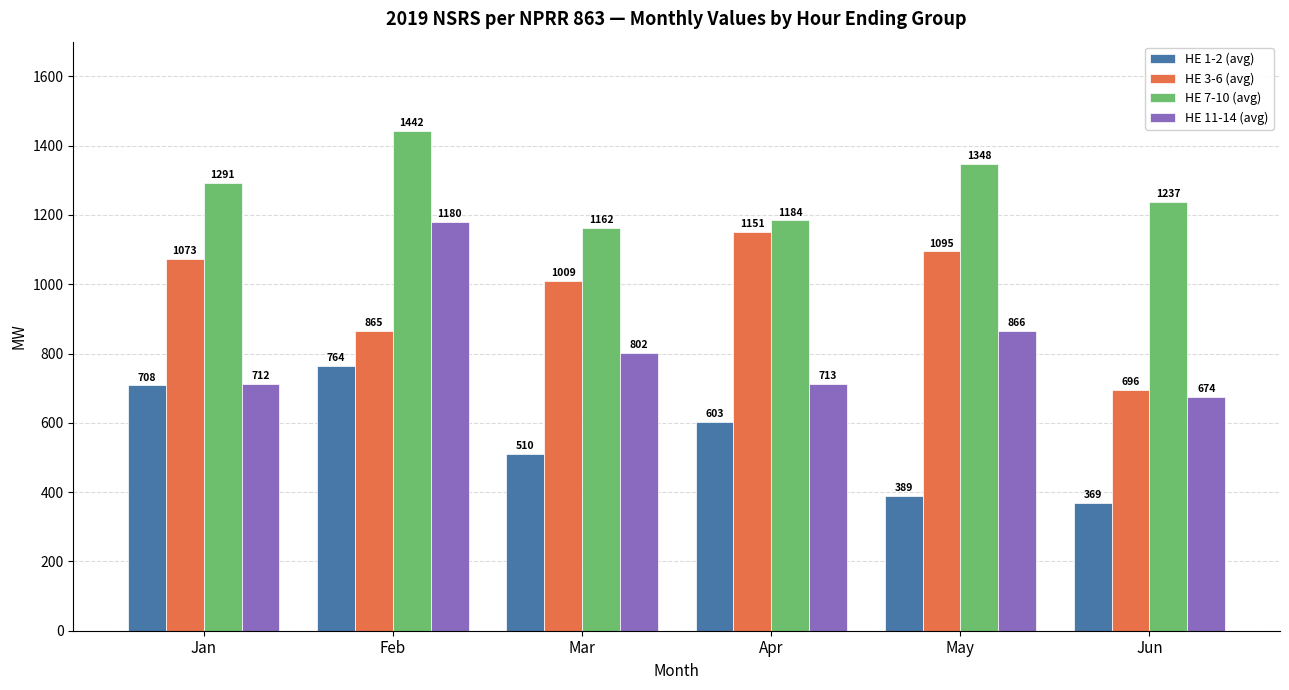

How many data points in HE 3-6 (avg) are above 1073?

3